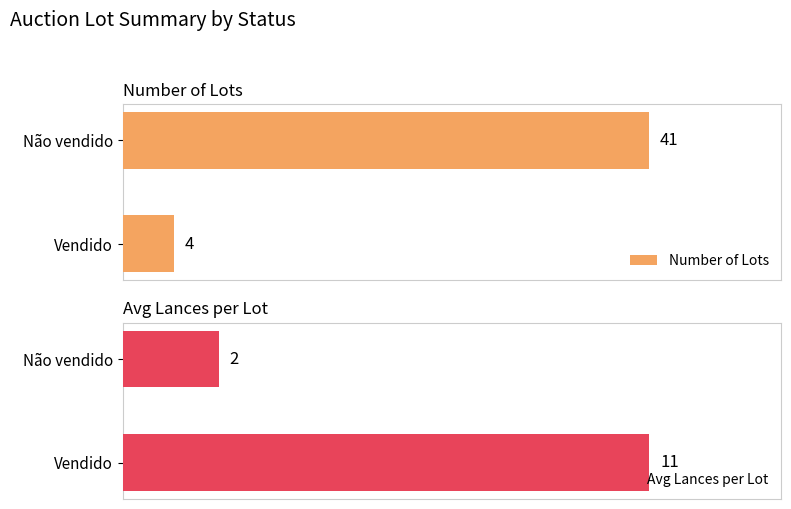

What is the minimum value shown in the chart?

2